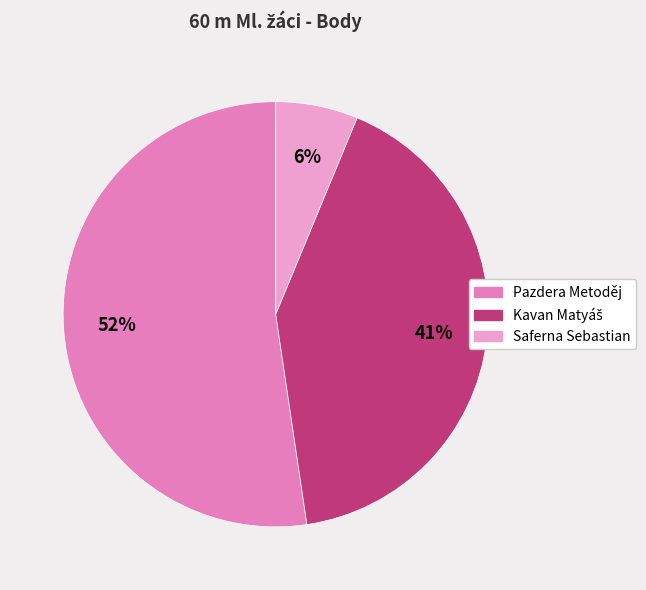

Between Pazdera Metoděj and Saferna Sebastian, which is larger?

Pazdera Metoděj